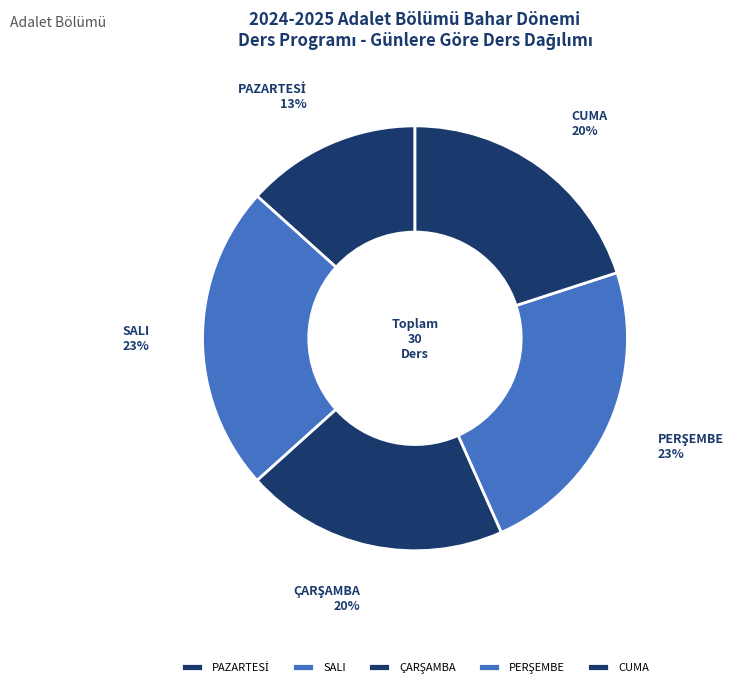

Is it true that SALI is 23% of the pie?

True